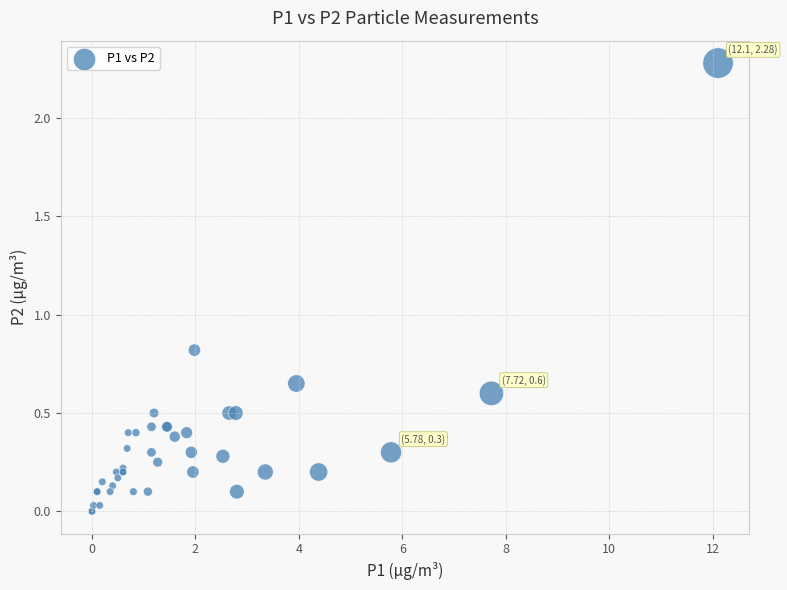

What Y value in the scatter plot is closest to 1?

0.8